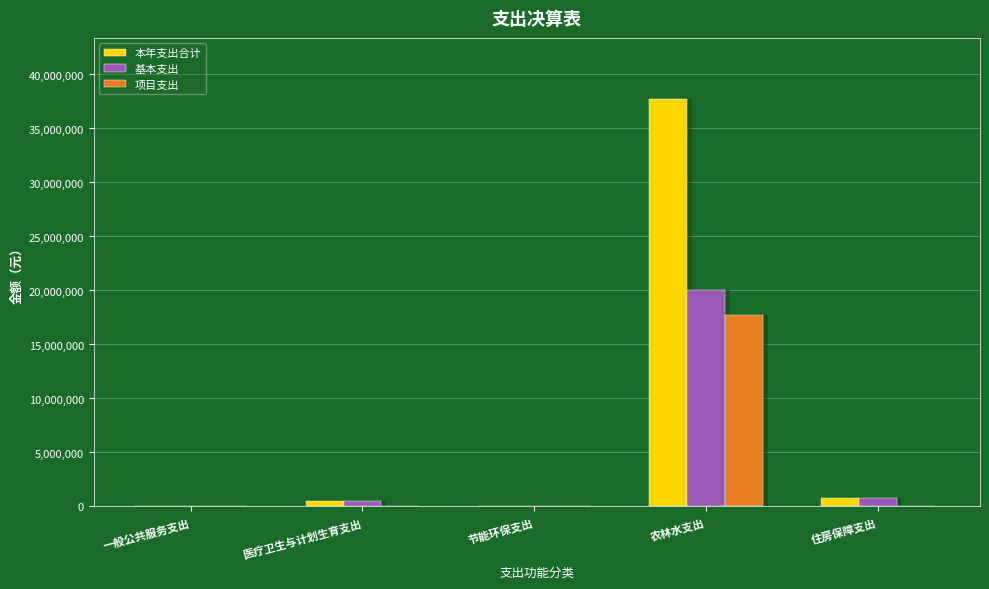

What is the label of the 1st bar from the right?

住房保障支出